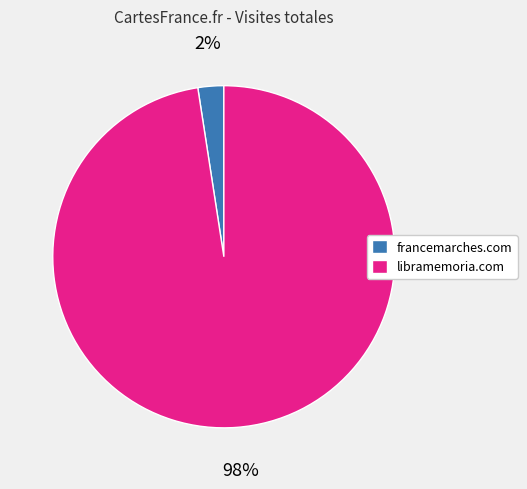

How many slices are in this pie chart?

2